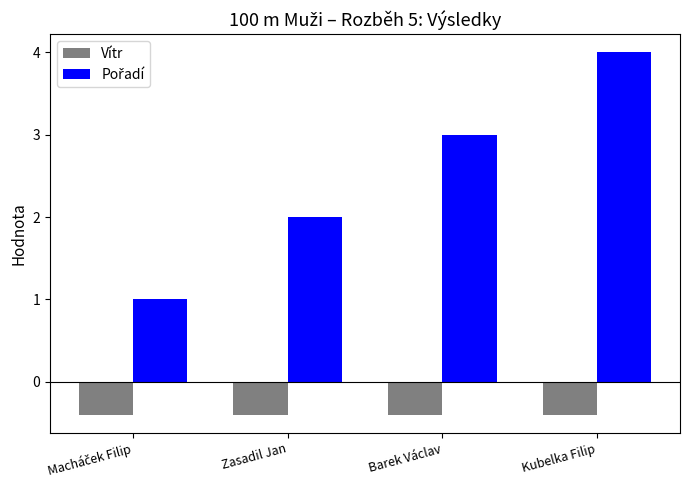

At how many categories does at least one series exceed 0?

4